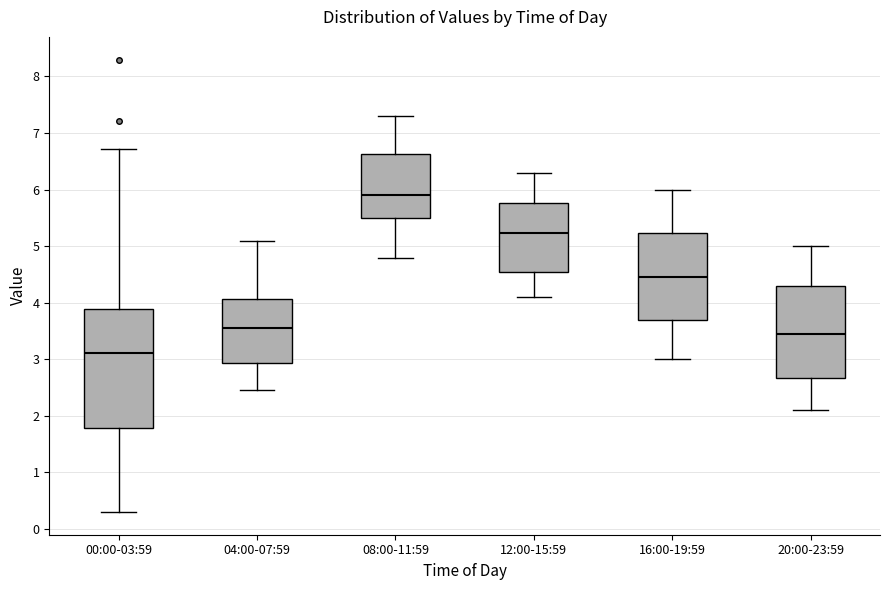

Which box is the tallest, from its lower edge to its upper edge?

00:00-03:59